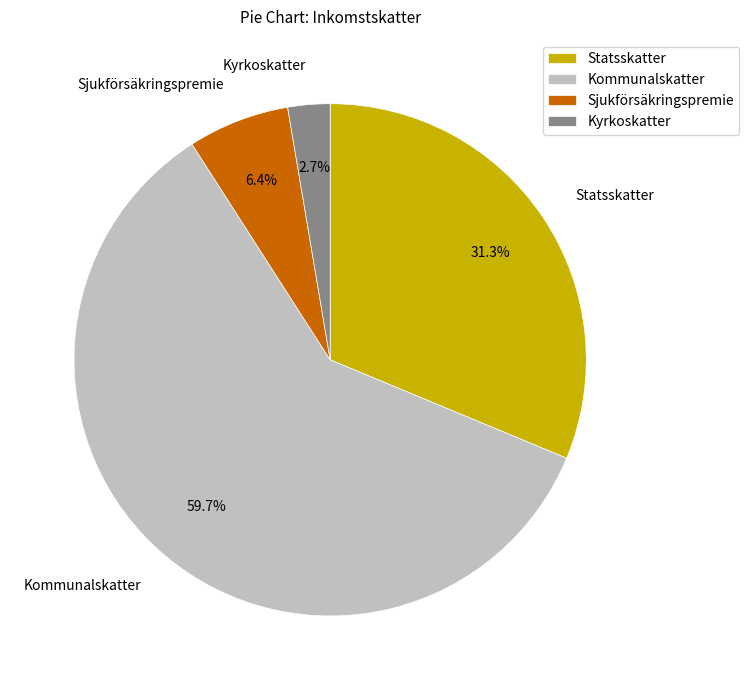

How many slices are in this pie chart?

4